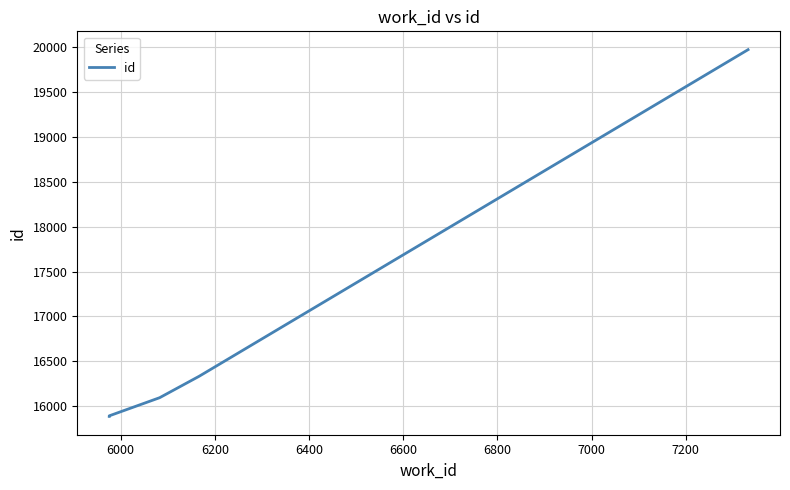

What is the value of the 1st point from the left?

15887